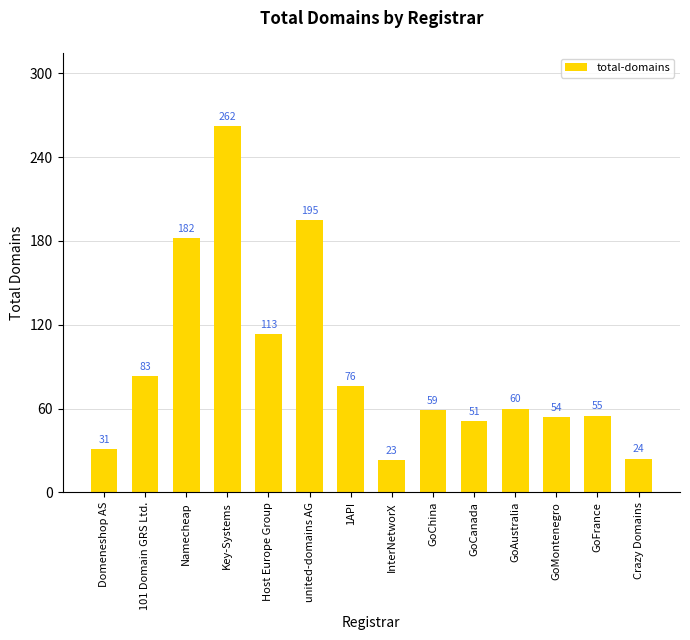

What is the label of the 10th bar from the left?

GoCanada